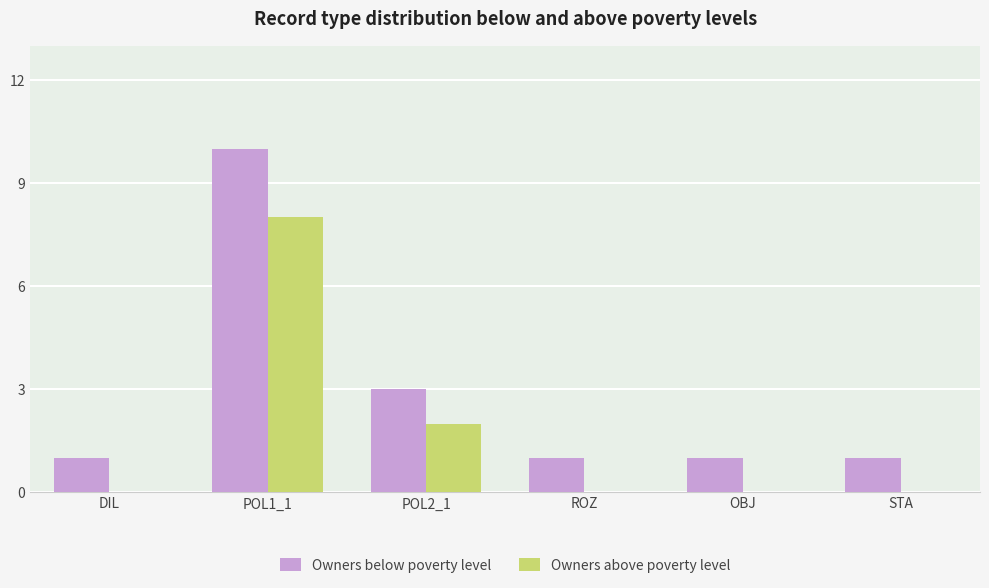

Reading right to left, transcribe all the data shown in this chart.

Owners below poverty level: STA=1	OBJ=1	ROZ=1	POL2_1=3	POL1_1=10	DIL=1
Owners above poverty level: STA=0	OBJ=0	ROZ=0	POL2_1=2	POL1_1=8	DIL=0